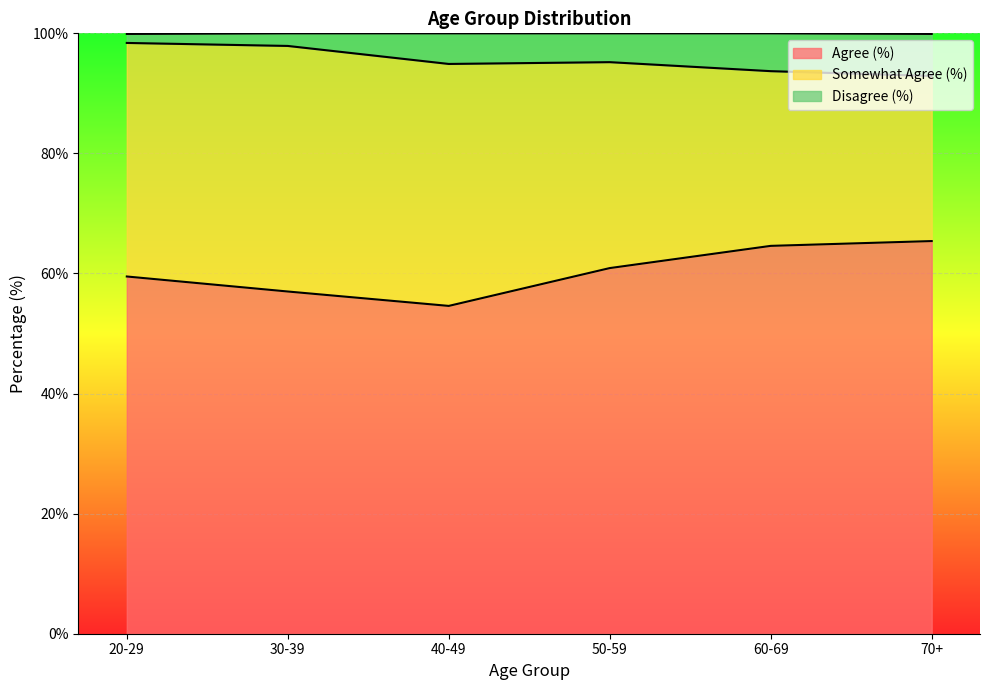

What is the highest value of the Agree (%) series?

65.4